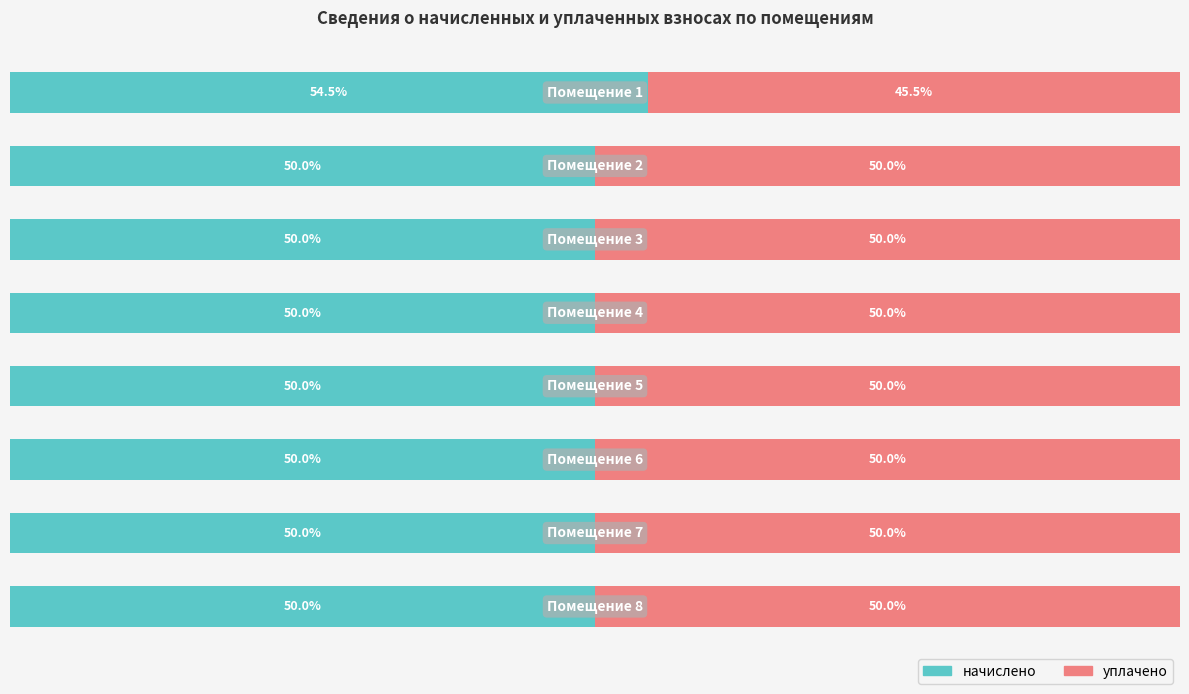

Rank the series by their average value, from lowest to highest.

уплачено, начислено